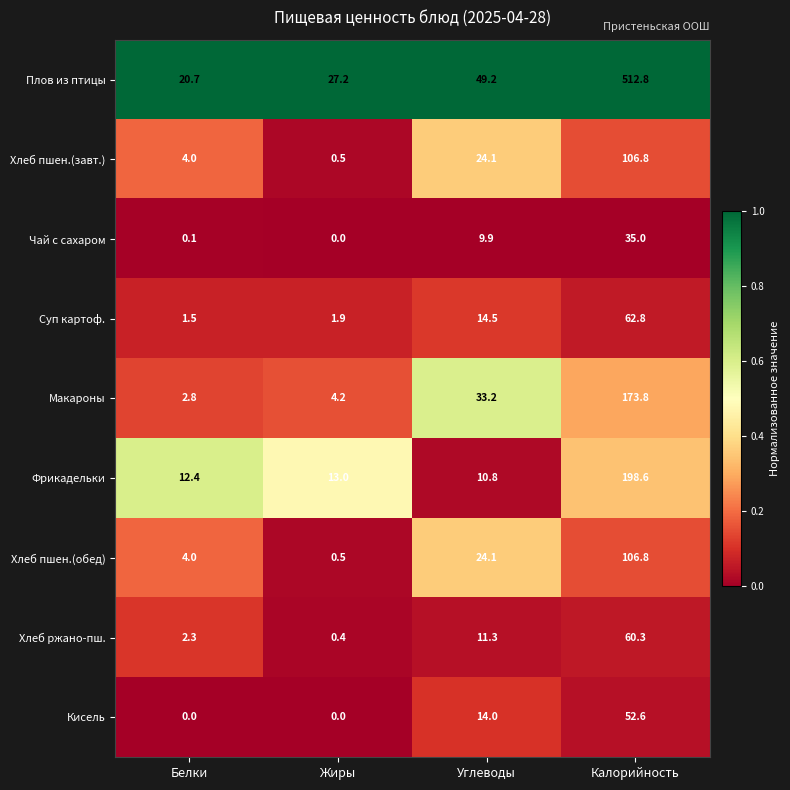

The Хлеб пшен.(завт.) series shows 0.5 at Жиры. True or false?

True